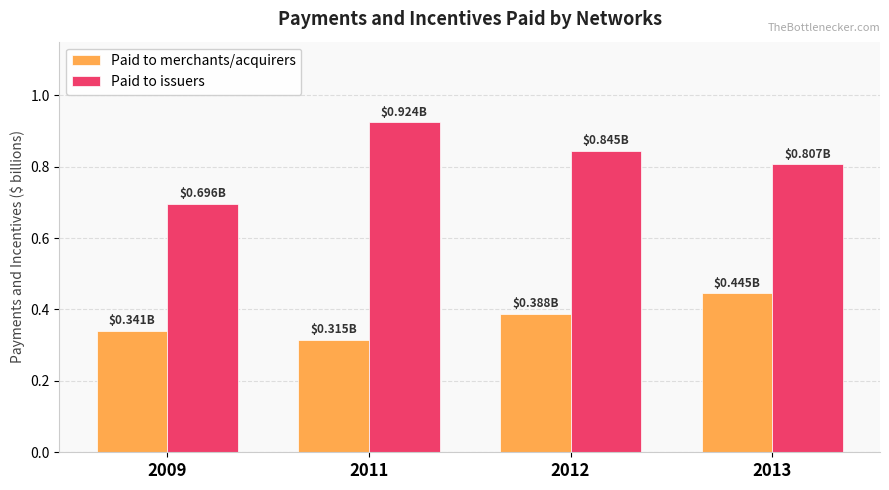

Does the chart contain stacked bars?

No